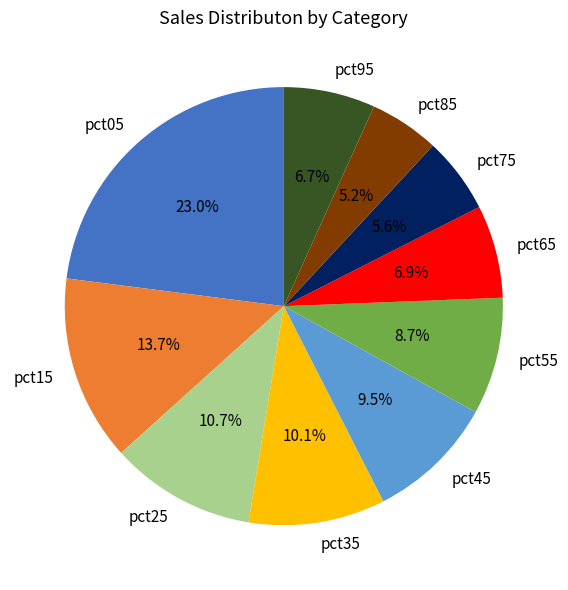

The pct55 slice represents 9% of the pie. True or false?

True